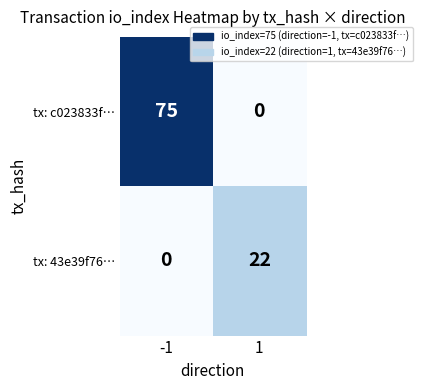

At which category is the sum across all series the highest?

-1